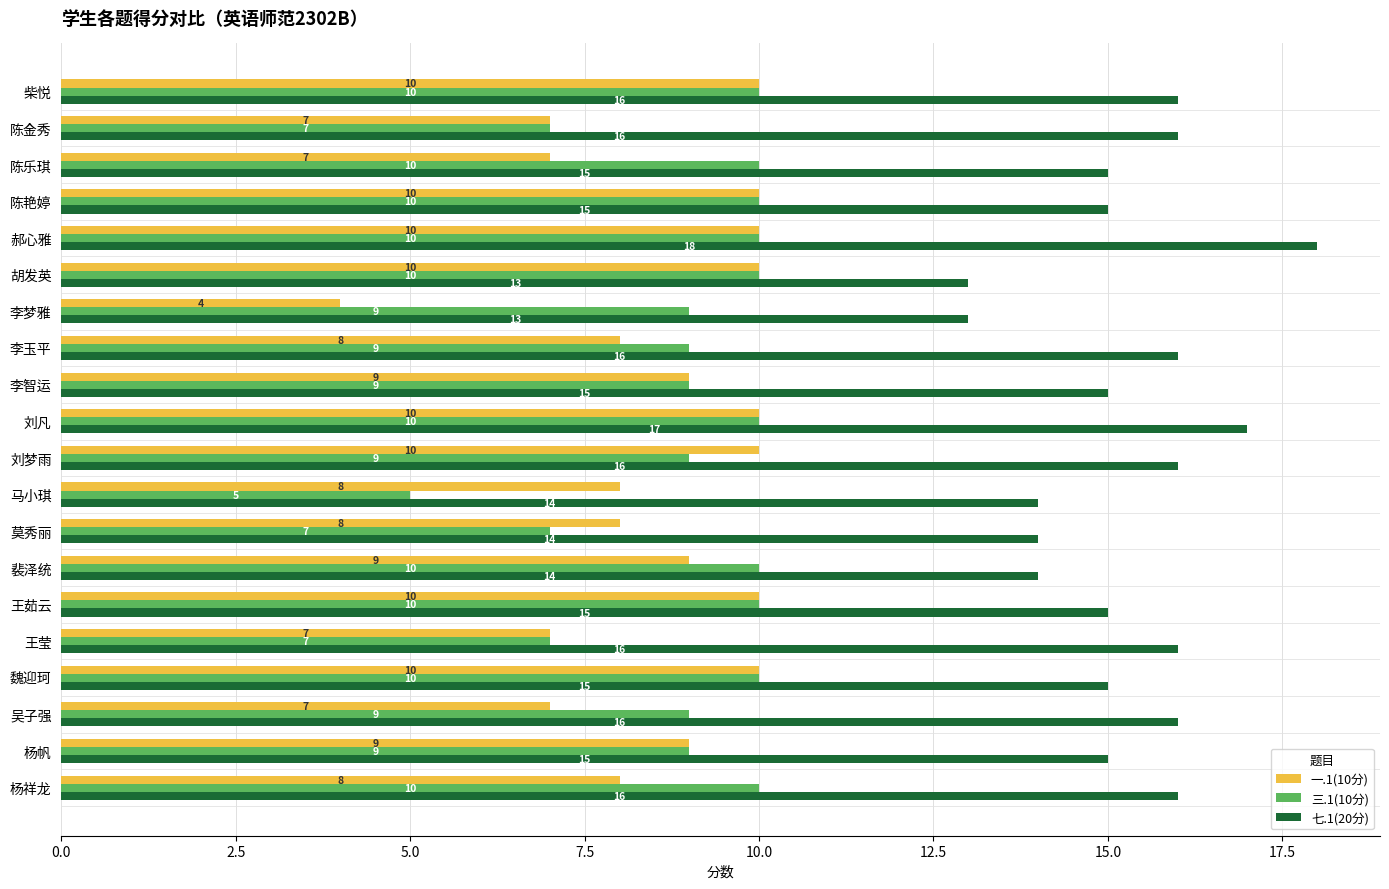

Rank the series at 马小琪 from lowest to highest value.

三.1(10分), 一.1(10分), 七.1(20分)